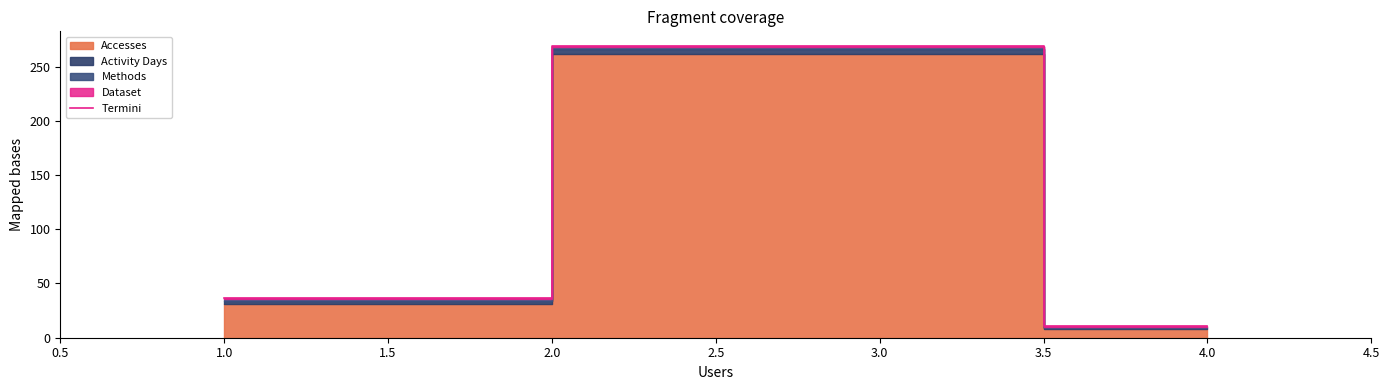

What is the minimum value for Termini?

11